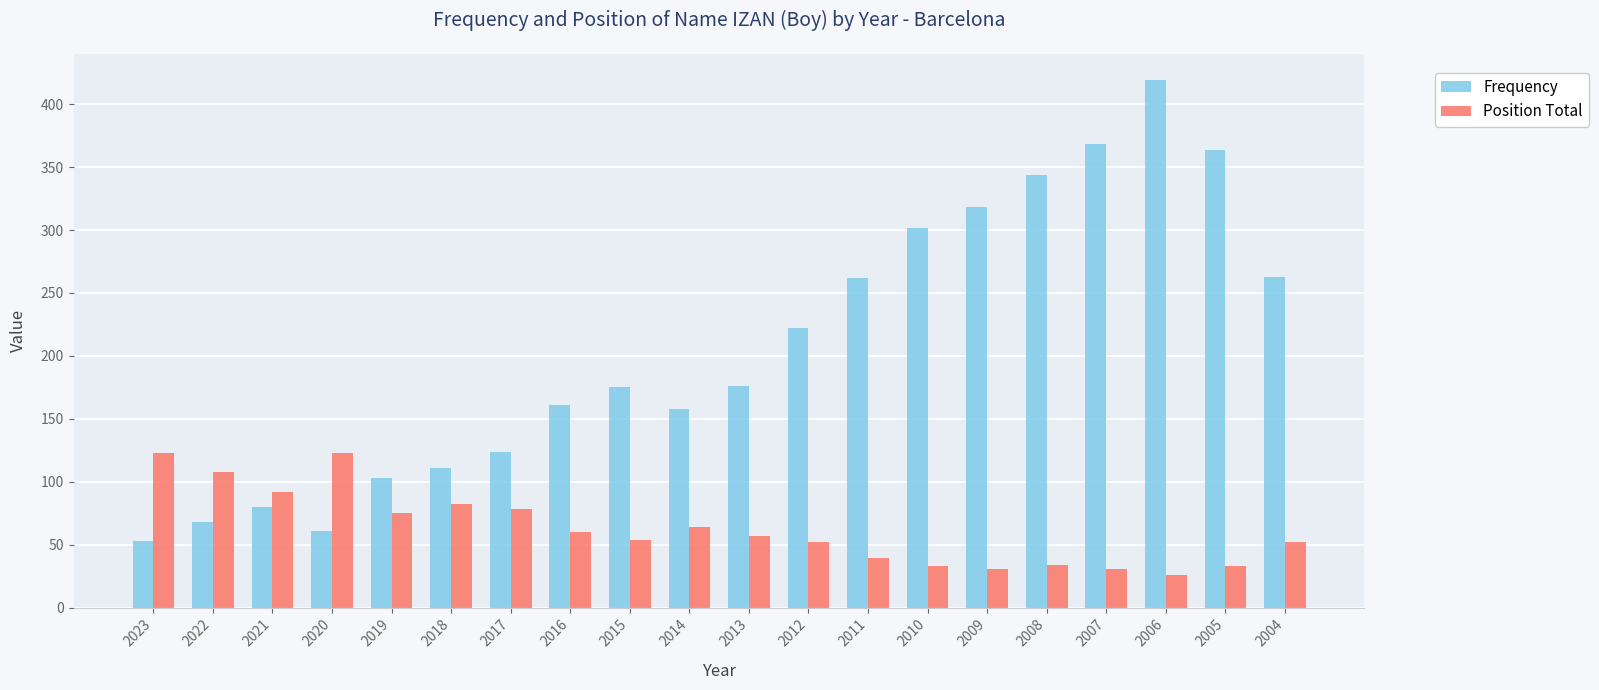

The value of Frequency at 2023 is 93. True or false?

False